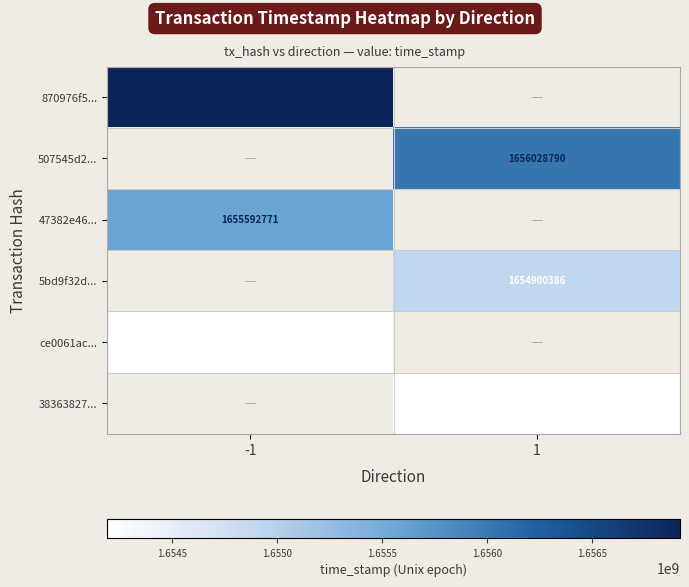

Which category has the highest value across all series?

-1